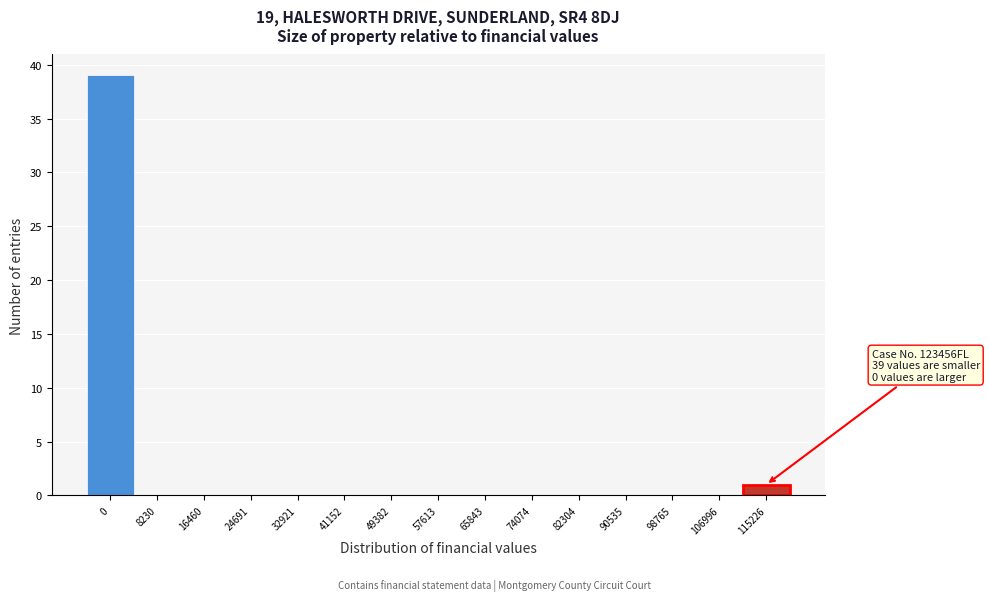

Reading right to left, what are all the values shown in this chart?

115226=1	106996=0	98765=0	90535=0	82304=0	74074=0	65843=0	57613=0	49382=0	41152=0	32921=0	24691=0	16460=0	8230=0	0=39